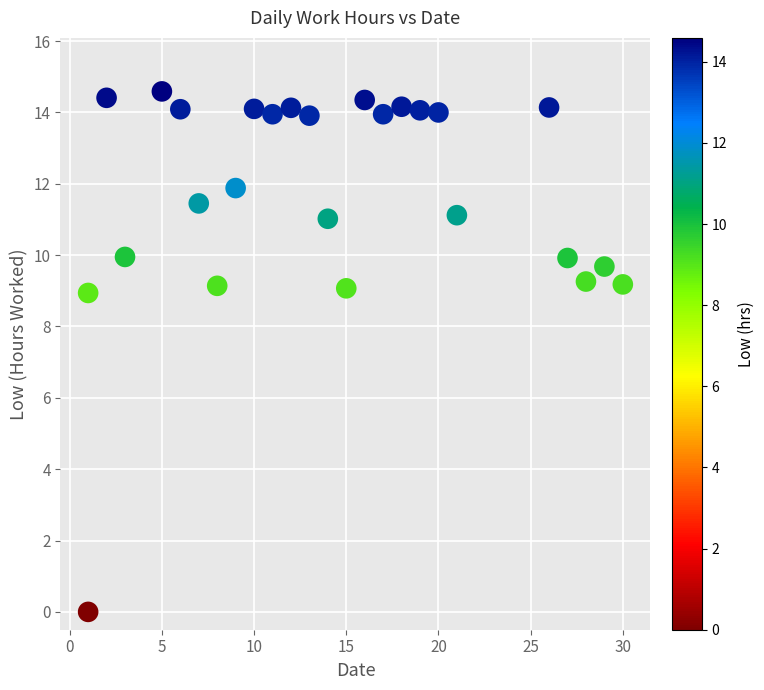

What is the range of X values (max minus min)?

29.0